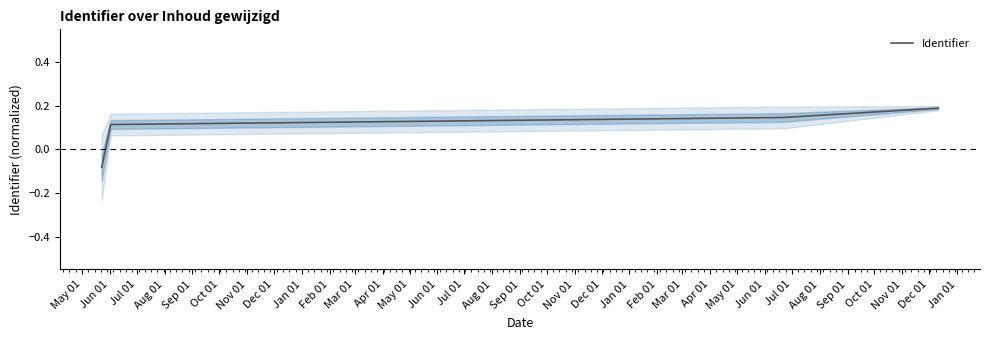

Count the Identifier values in the range 0 to 1.

3